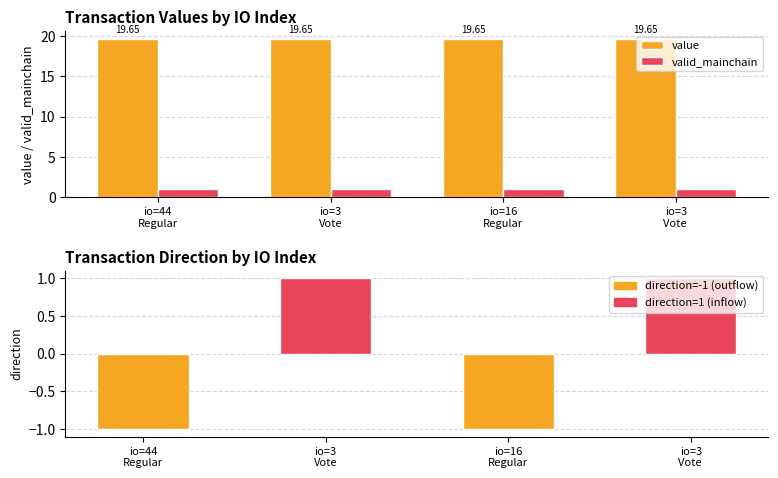

What value does the value series have at io=3
Vote ?

19.6